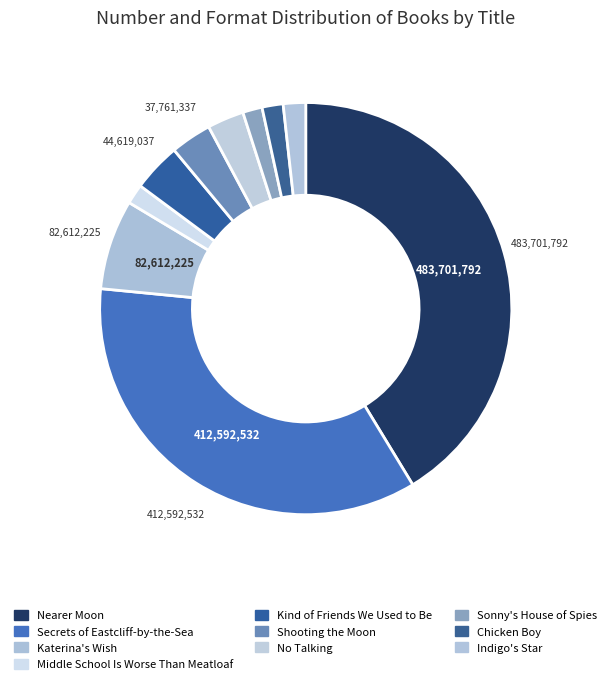

Count the number of slices in the pie.

10